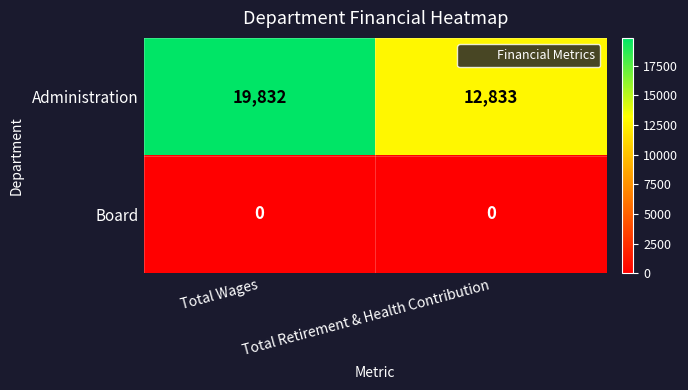

Which series has the widest spread of values?

Administration